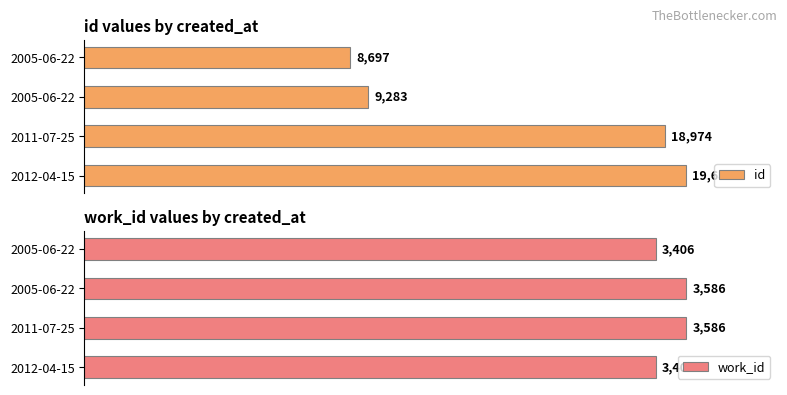

How many data points does each series have?

4